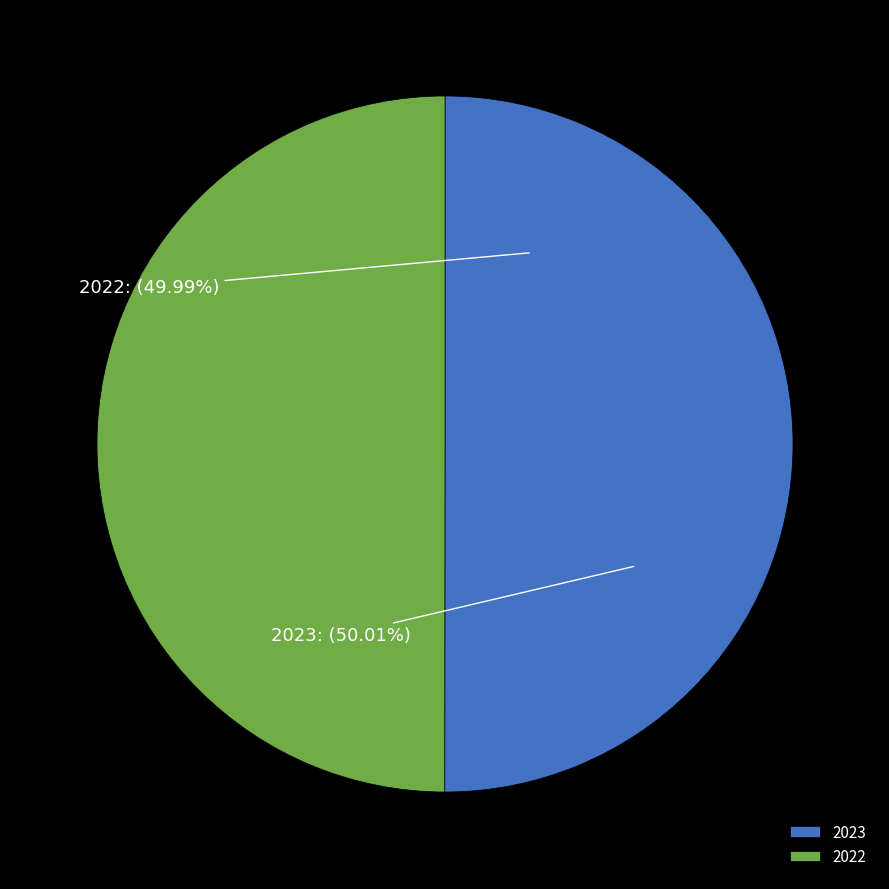

True or false: 2023 accounts for 50% of the total.

True